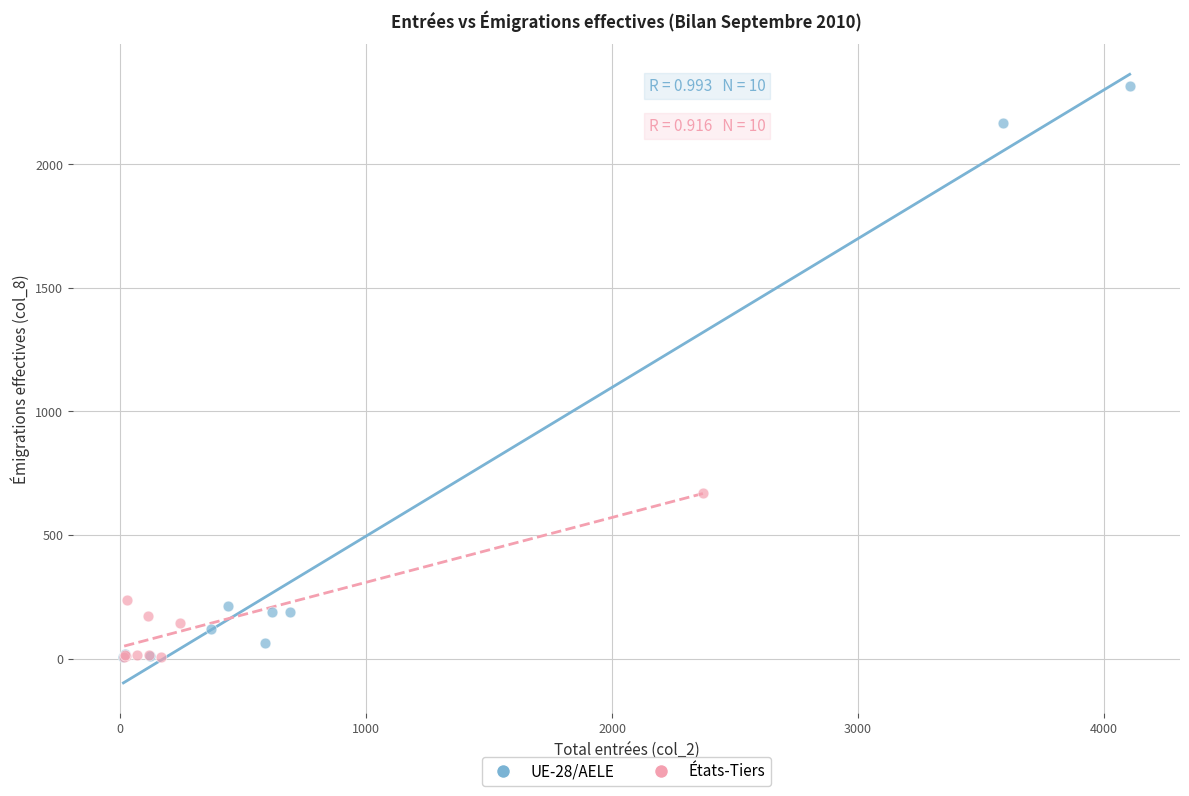

What are all the series names shown in the legend?

UE-28/AELE, États-Tiers